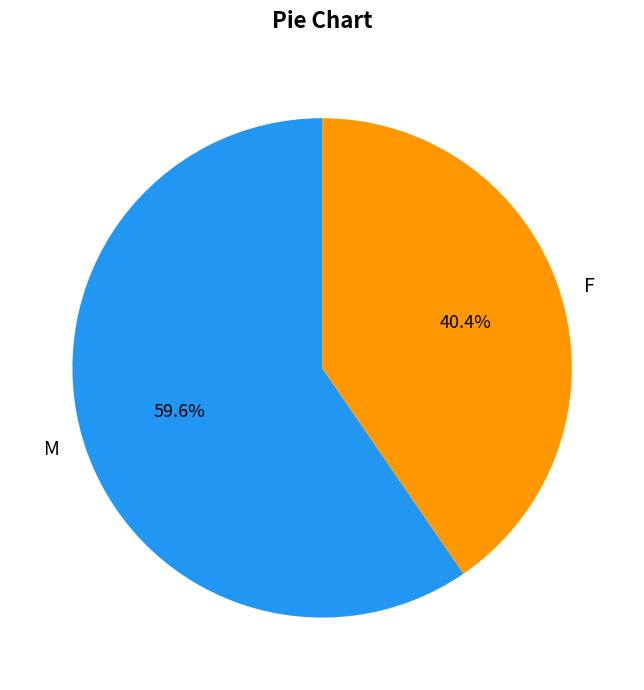

What percentage is the F slice, to the nearest percent?

40%